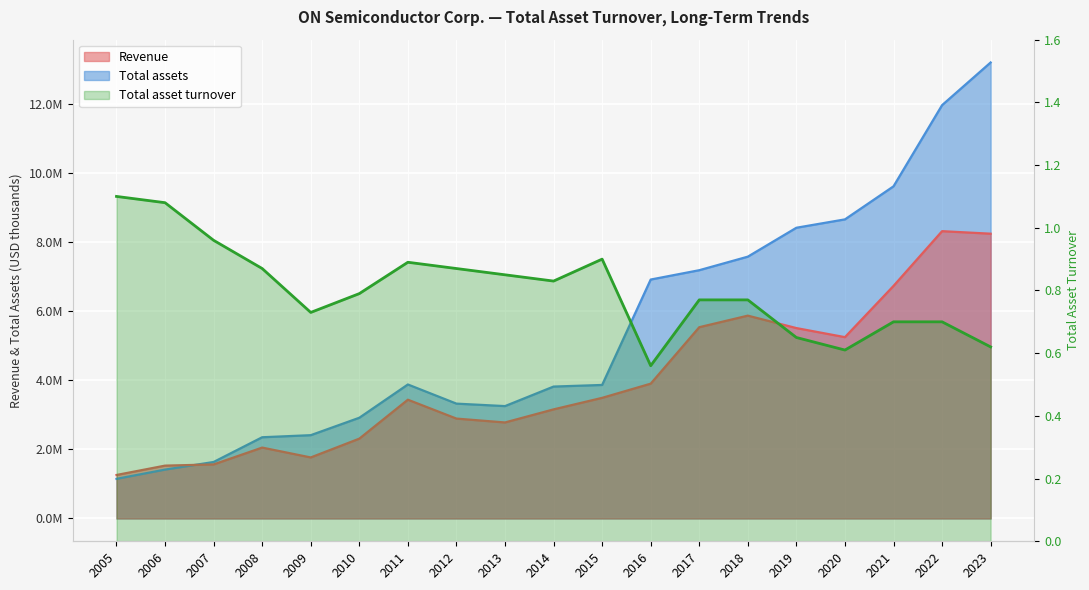

Reading right to left, transcribe all the data shown in this chart.

2023=0.6	2022=0.7	2021=0.7	2020=0.6	2019=0.7	2018=0.8	2017=0.8	2016=0.6	2015=0.9	2014=0.8	2013=0.8	2012=0.9	2011=0.9	2010=0.8	2009=0.7	2008=0.9	2007=1.0	2006=1.1	2005=1.1